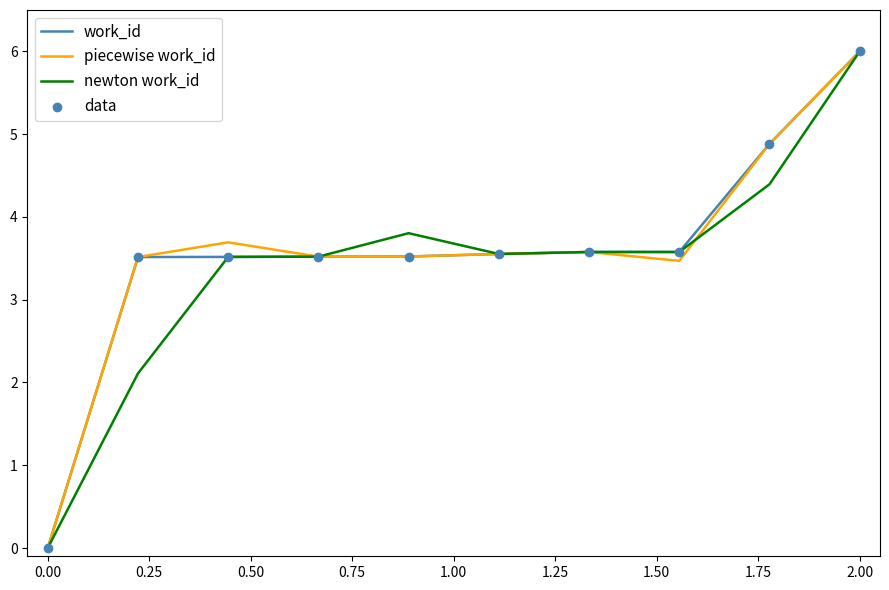

What is the greatest value displayed?

6.0